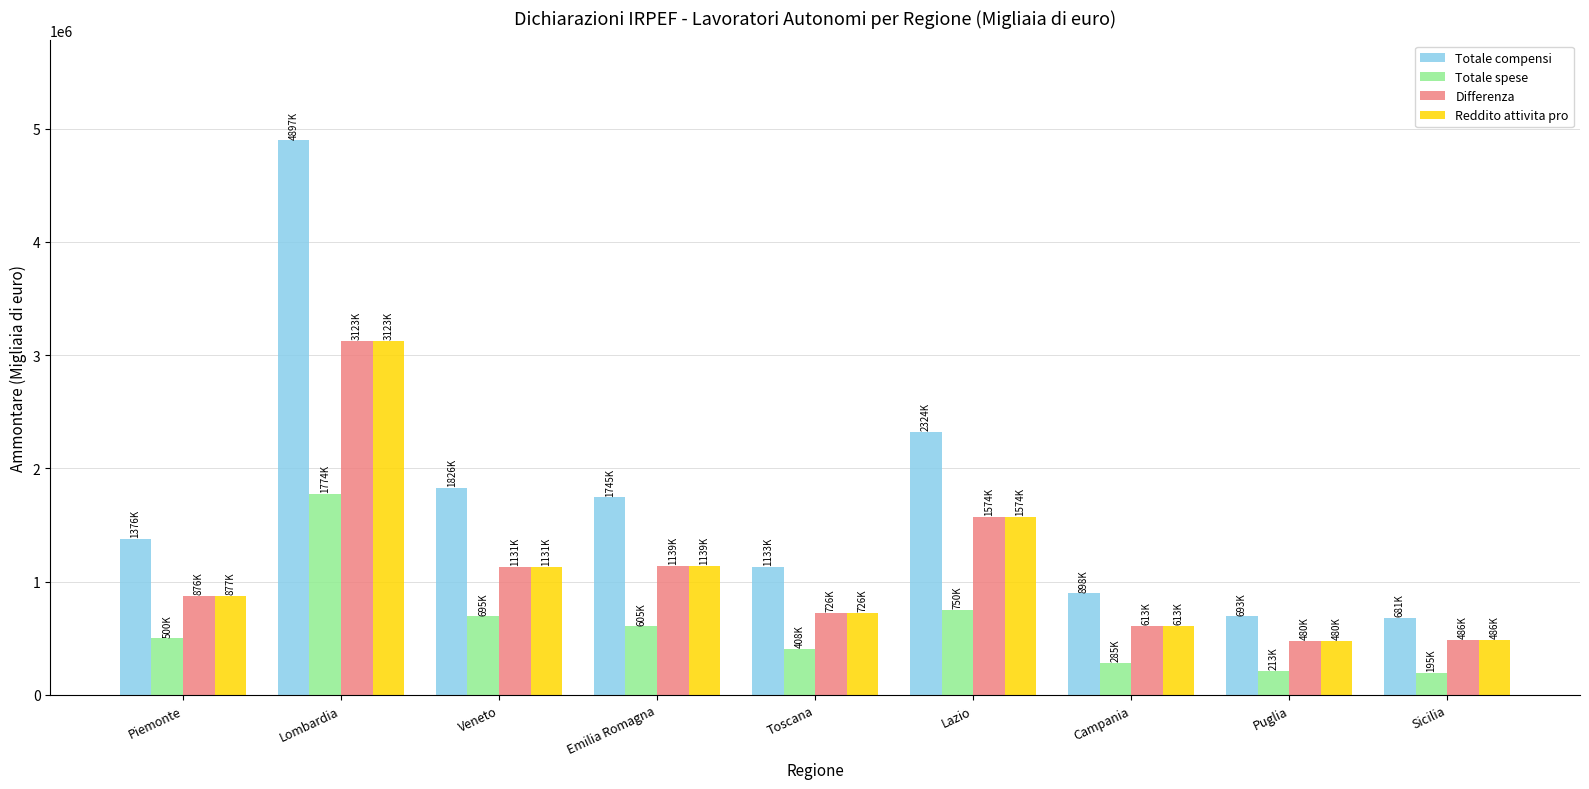

Which series changed the most between Piemonte and Veneto?

Totale compensi